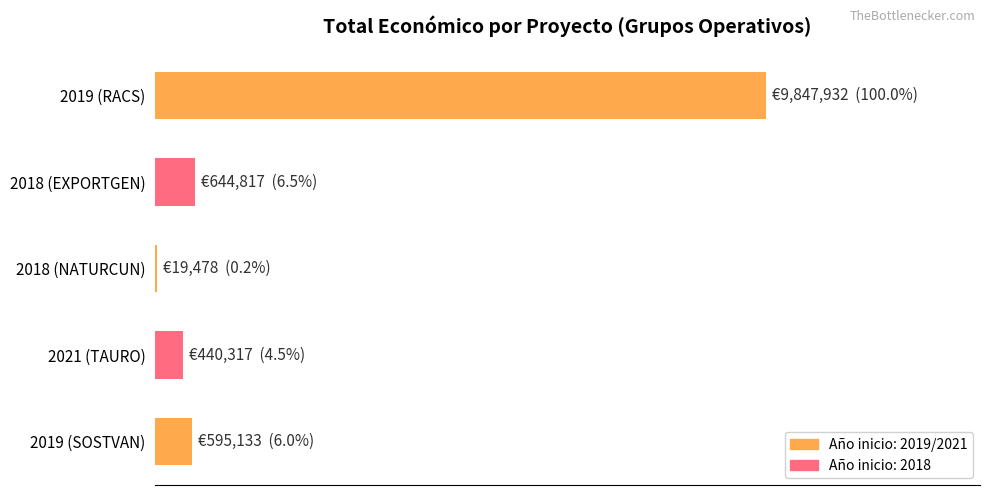

Does the chart contain stacked bars?

No